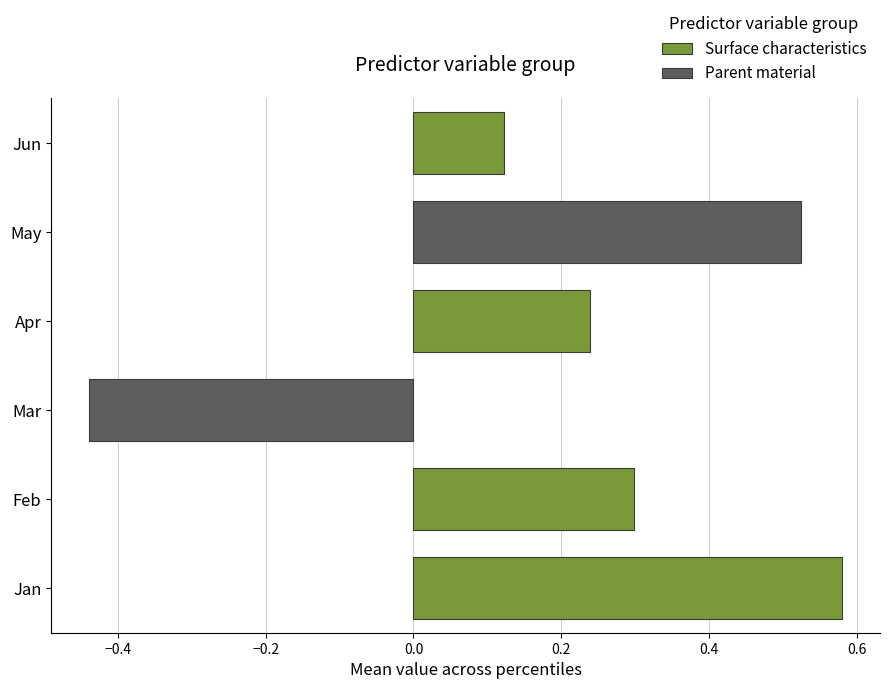

At which category does the chart reach its peak across all series?

Jan